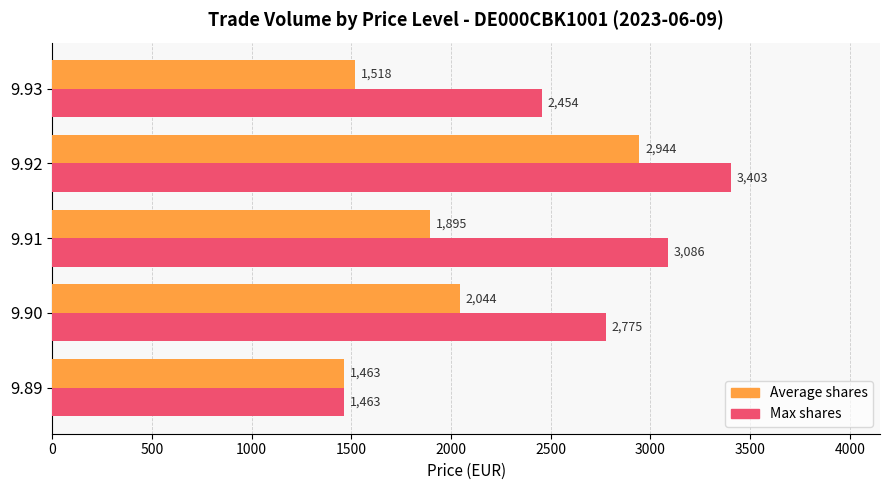

At which label is Max shares closest to 2433?

9.93